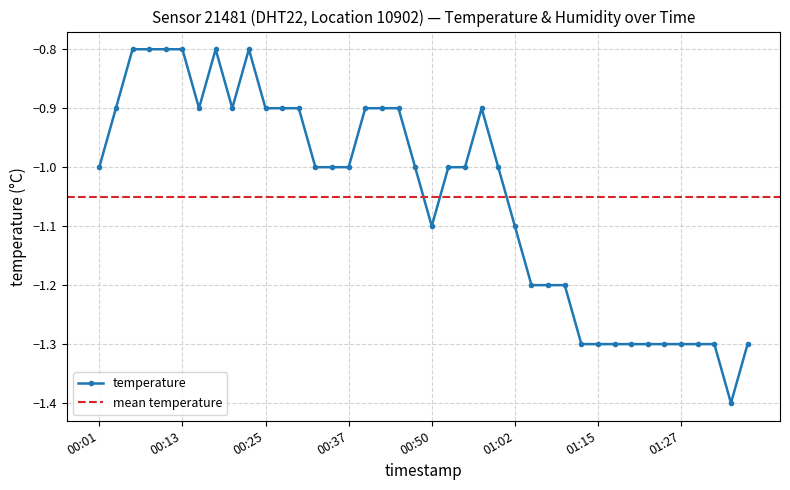

Which label corresponds to the smallest value in the chart?

01:34